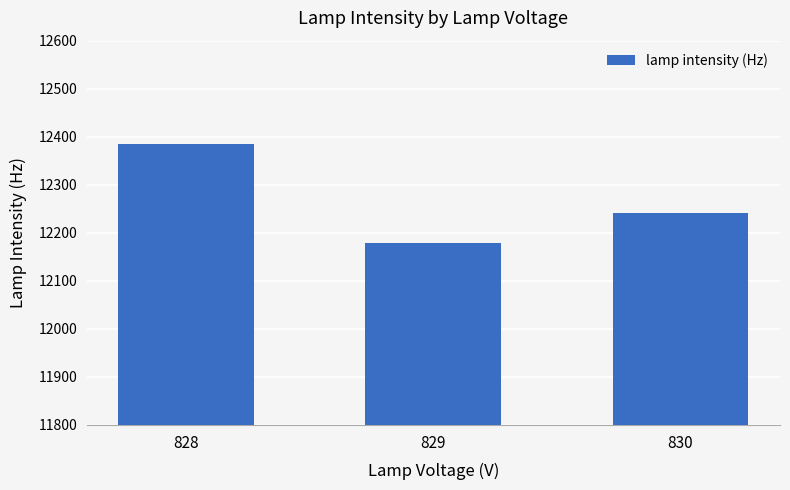

What is the minimum value shown in the chart?

12178